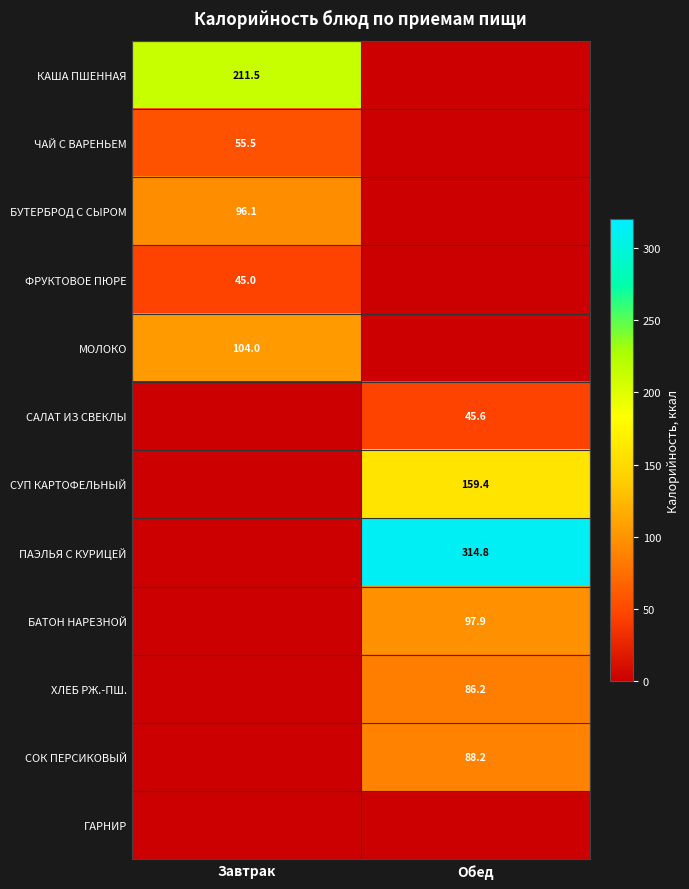

The САЛАТ ИЗ СВЕКЛЫ series shows 45.6 at Обед. True or false?

True